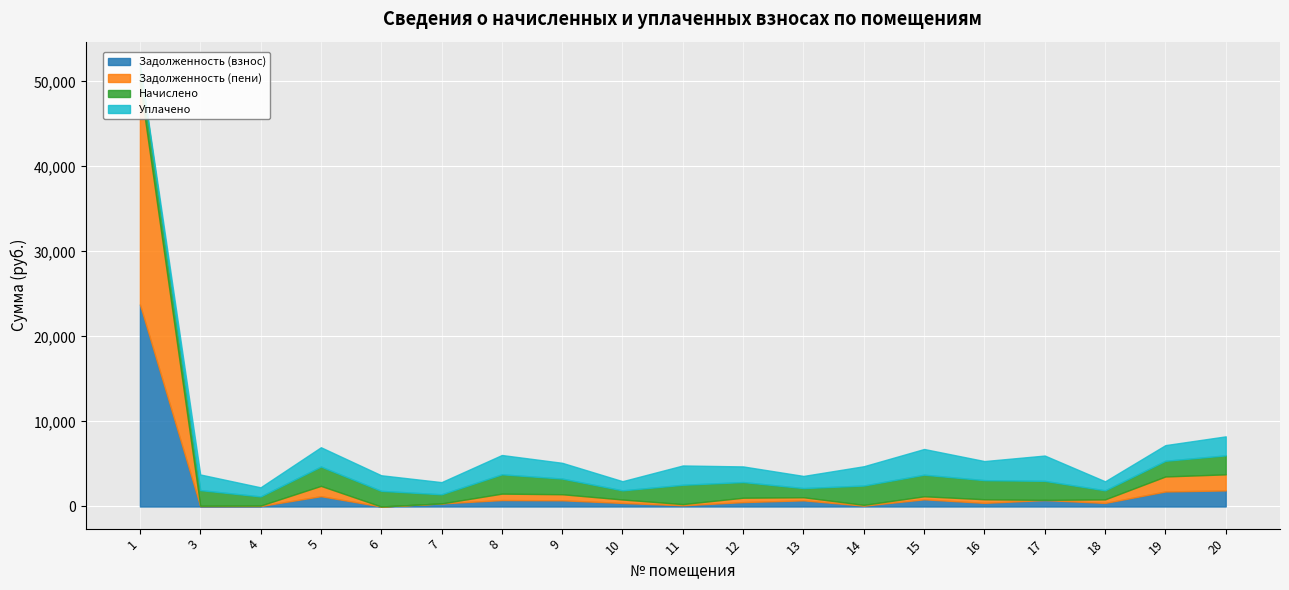

What is the difference between the Задолженность (пени) values at 5 and 4?

1158.7